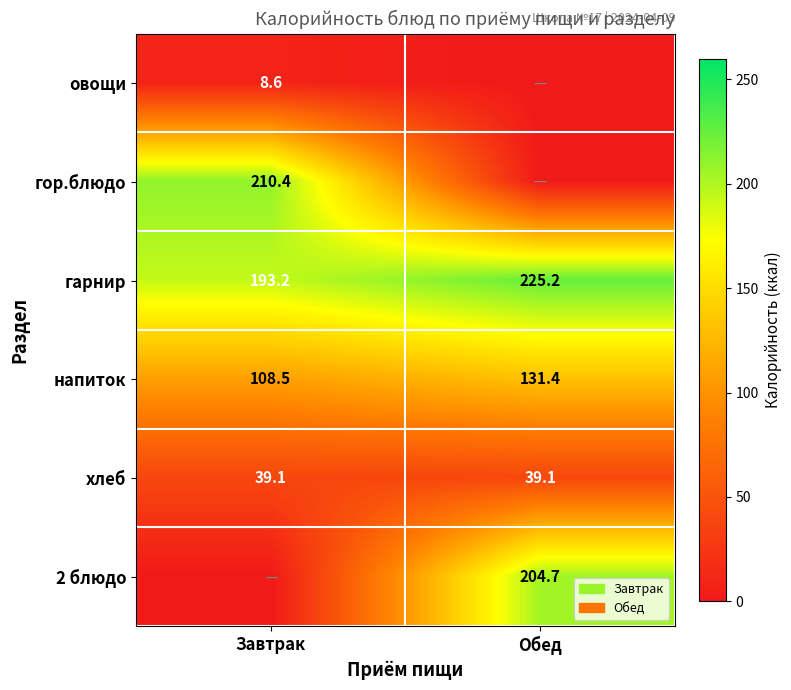

What is the minimum value for гарнир?

193.2